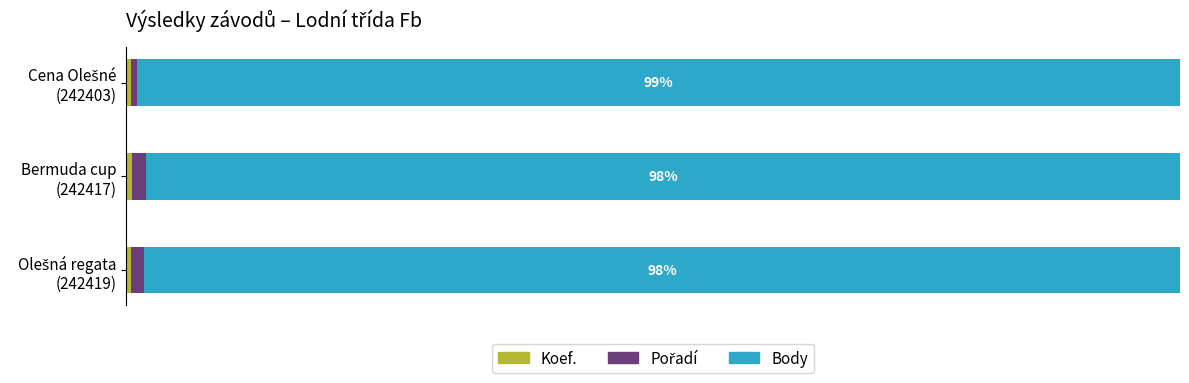

How many groups of bars are there?

3